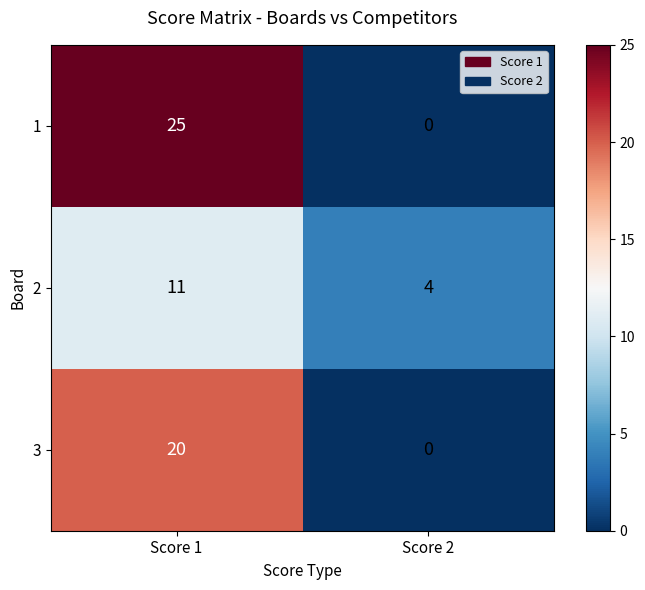

Count the number of data series in this chart.

3